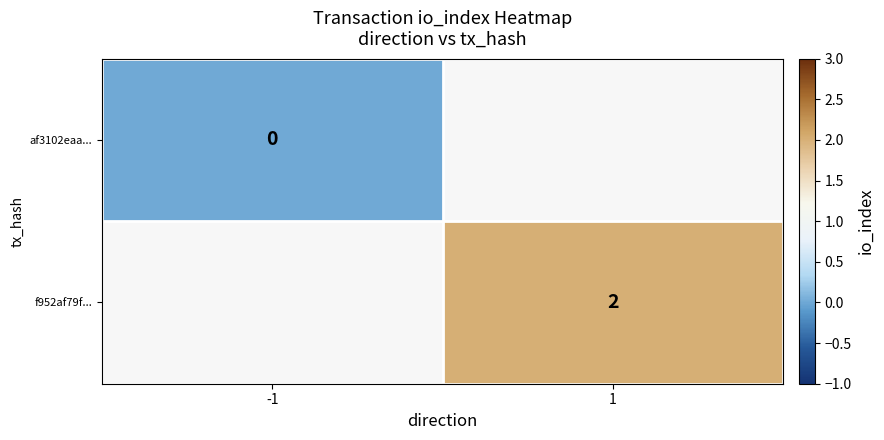

Which label corresponds to the largest value in the chart?

1